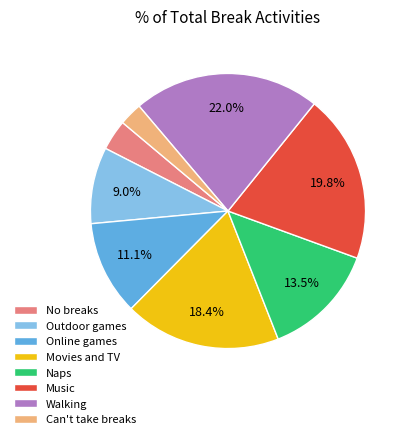

How many slices are in this pie chart?

8